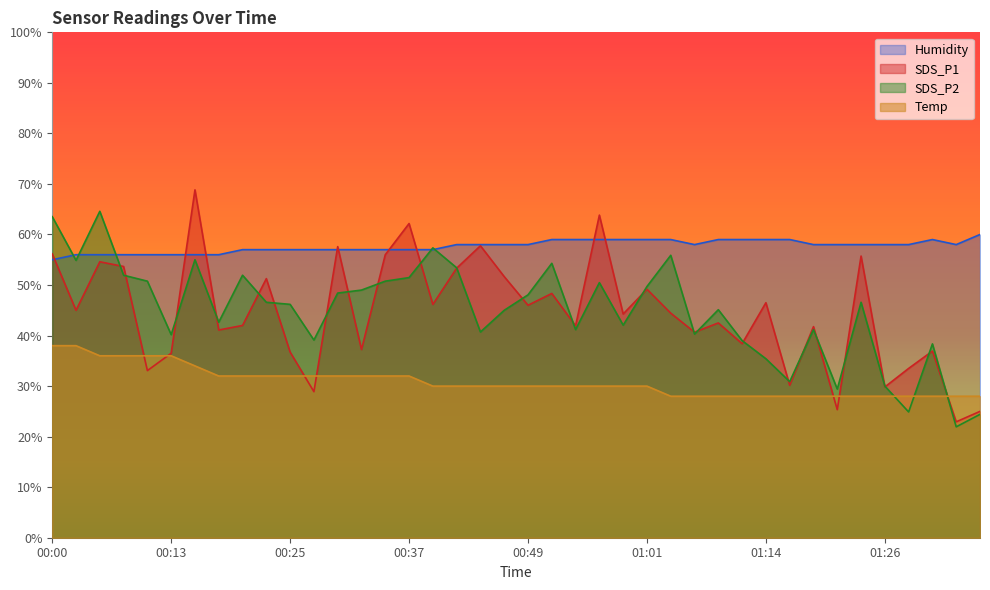

Reading right to left, extract all data points from this chart.

SDS_P1: 25.0	22.9	36.9	33.5	29.8	55.7	25.3	41.8	30.2	46.5	38.4	42.5	40.7	44.4	49.2	44.3	63.8	41.9	48.3	46.0	51.7	57.8	53.3	46.2	62.2	56.0	37.2	57.6	28.9	36.7	51.3	42.0	41.1	68.8	36.5	33.1	53.7	54.6	45.0	56.2
SDS_P2: 24.4	21.9	38.4	24.9	30.0	46.6	29.4	41.2	30.9	35.4	39.0	45.1	40.3	55.9	49.7	42.1	50.5	41.2	54.3	48.1	45.0	40.7	53.4	57.4	51.5	50.8	49.0	48.4	39.1	46.2	46.6	51.9	42.6	55.0	40.2	50.8	51.9	64.6	54.9	63.5
Temp: 28.0	28.0	28.0	28.0	28.0	28.0	28.0	28.0	28.0	28.0	28.0	28.0	28.0	28.0	30.0	30.0	30.0	30.0	30.0	30.0	30.0	30.0	30.0	30.0	32.0	32.0	32.0	32.0	32.0	32.0	32.0	32.0	32.0	34.0	36.0	36.0	36.0	36.0	38.0	38.0
Humidity: 60.0	58.0	59.0	58.0	58.0	58.0	58.0	58.0	59.0	59.0	59.0	59.0	58.0	59.0	59.0	59.0	59.0	59.0	59.0	58.0	58.0	58.0	58.0	57.0	57.0	57.0	57.0	57.0	57.0	57.0	57.0	57.0	56.0	56.0	56.0	56.0	56.0	56.0	56.0	55.0